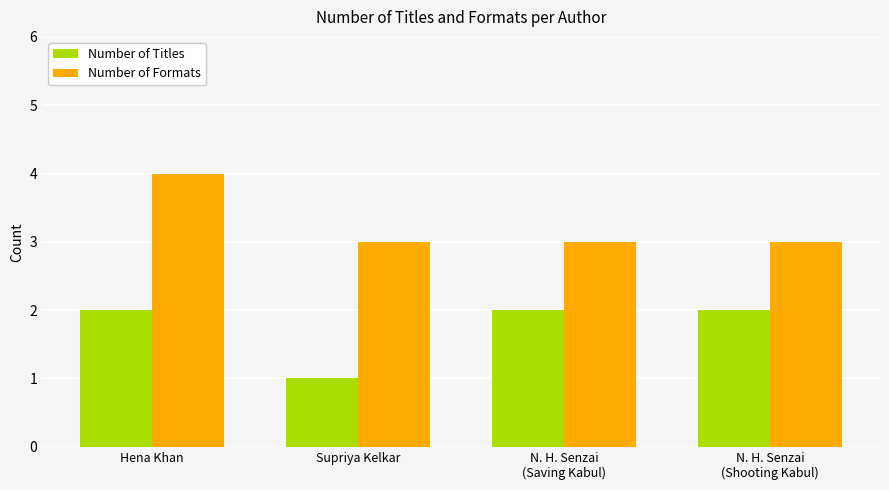

Reading left to right, transcribe all the data shown in this chart.

Number of Titles: 2	1	2	2
Number of Formats: 4	3	3	3